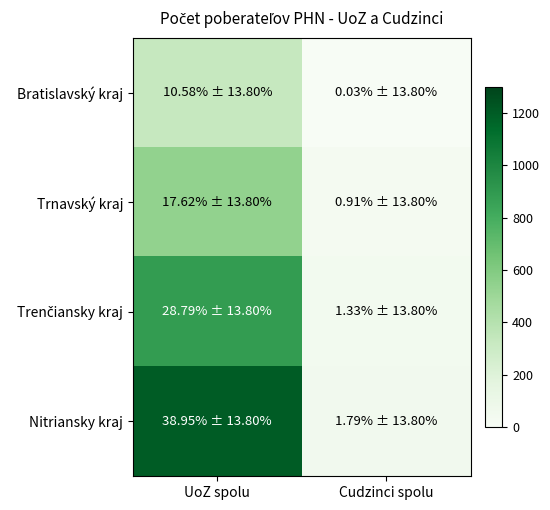

Rank the series by their average value, from highest to lowest.

Nitriansky kraj, Trenčiansky kraj, Trnavský kraj, Bratislavský kraj